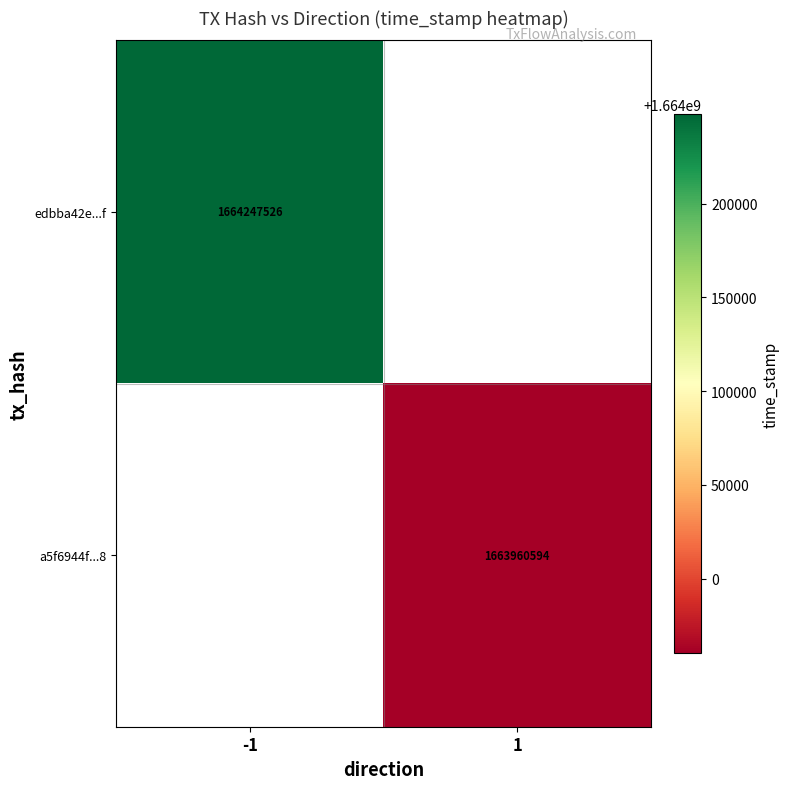

Is it true that a5f6944f...8 equals 1022380890 at 1?

False